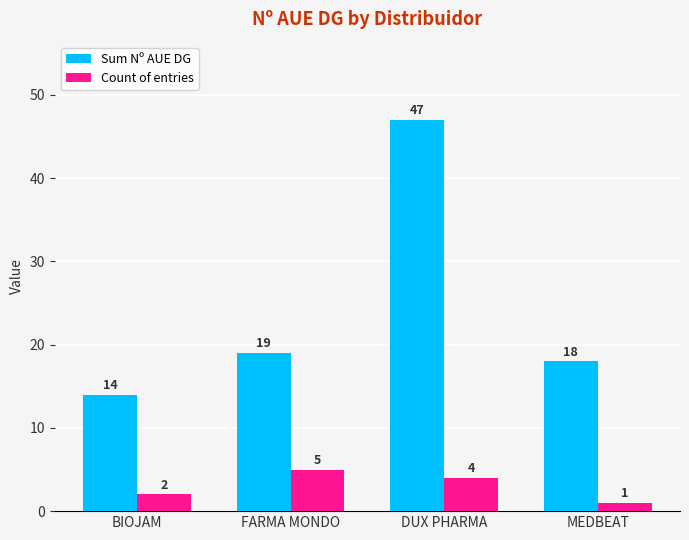

Is the value of Count of entries at MEDBEAT greater than the value of Sum Nº AUE DG at MEDBEAT?

No